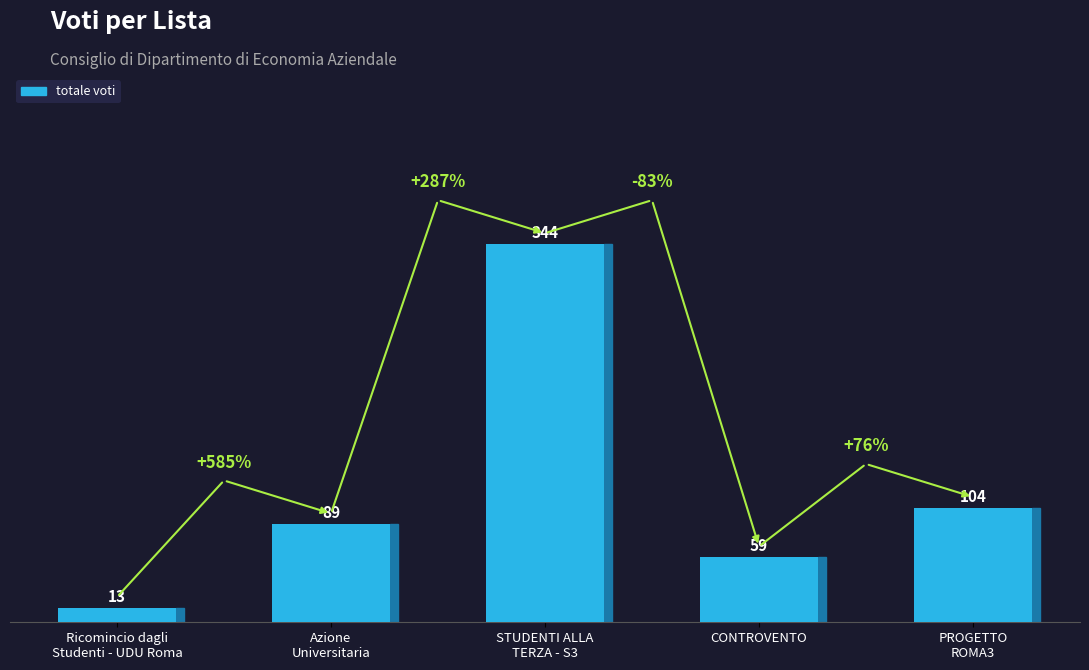

Read the value at CONTROVENTO, to the nearest 50.

50